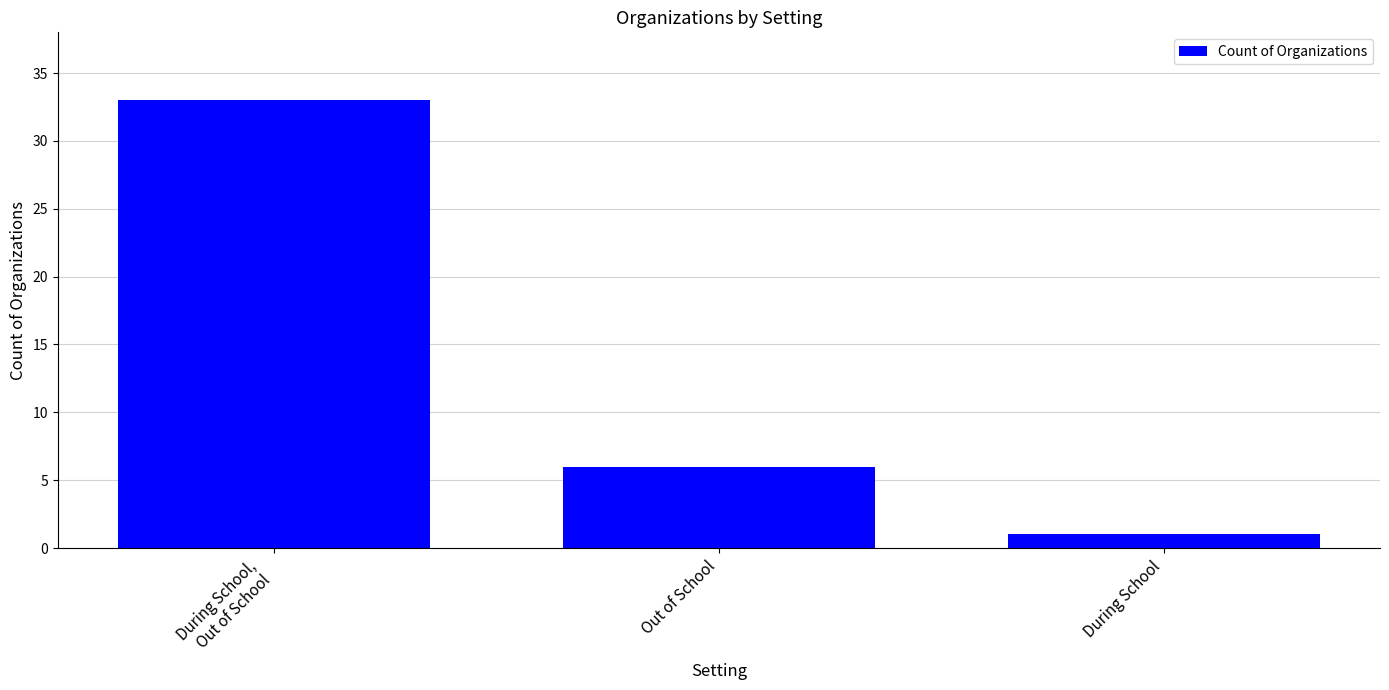

What is the average value?

13